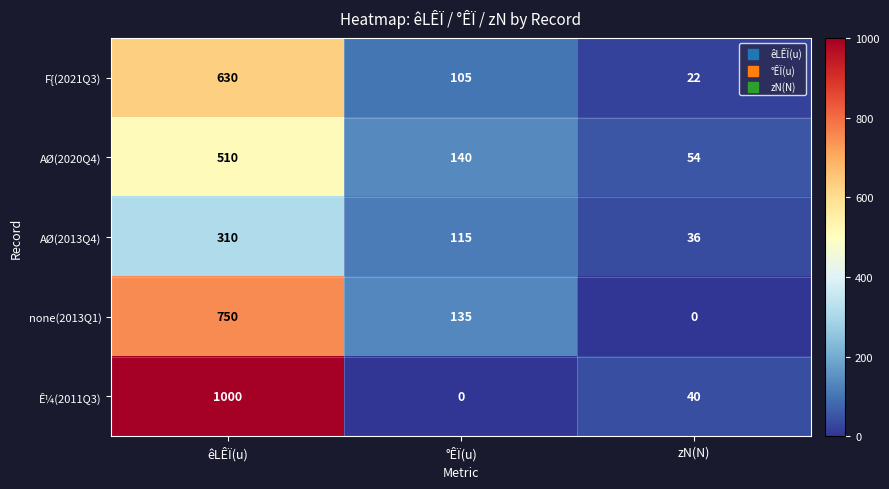

What is the greatest value displayed?

1000